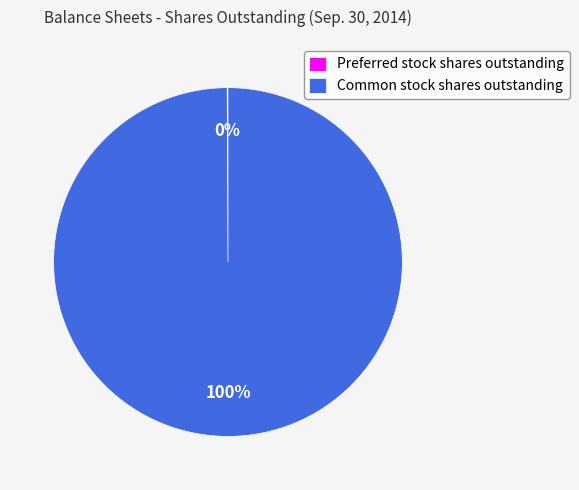

To the nearest percent, what portion does Common stock shares outstanding represent?

100%